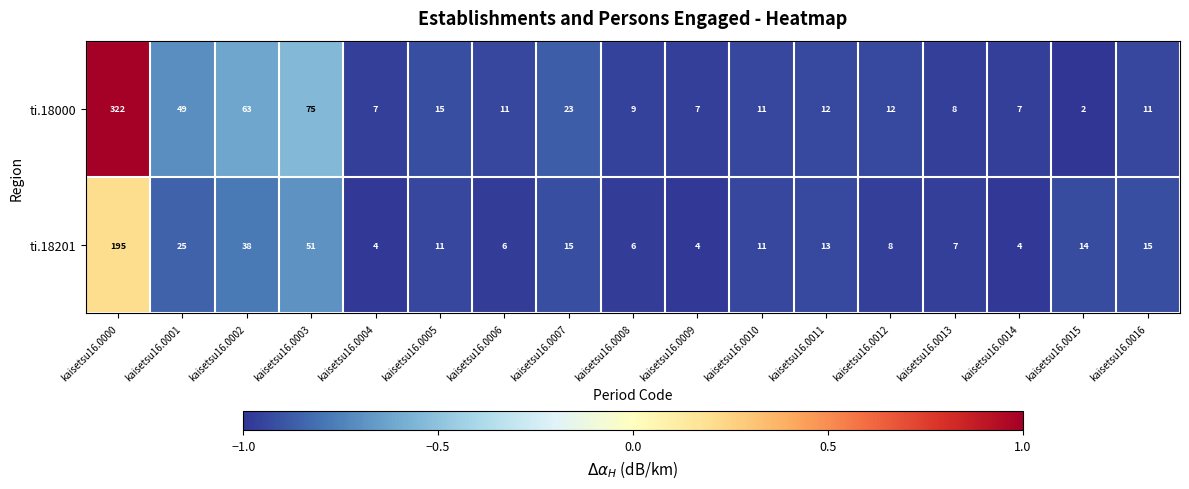

Where does the ti.18000 series first go above 11?

kaisetsu16.0000